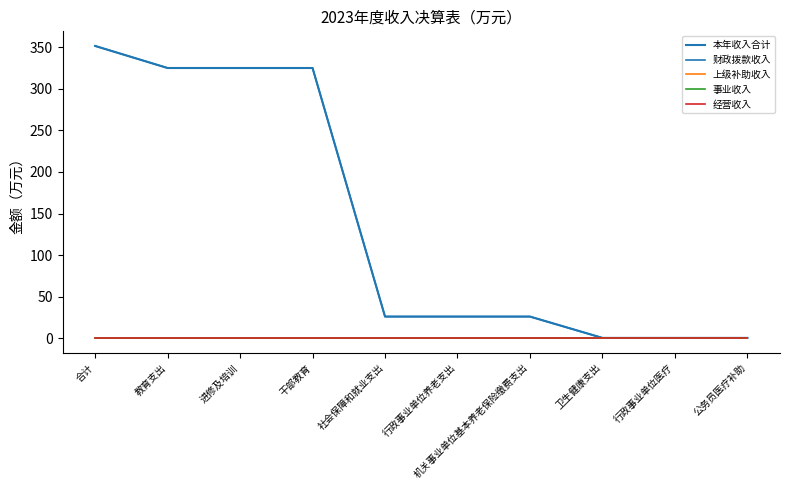

Is this an area chart (filled region under the line)?

No